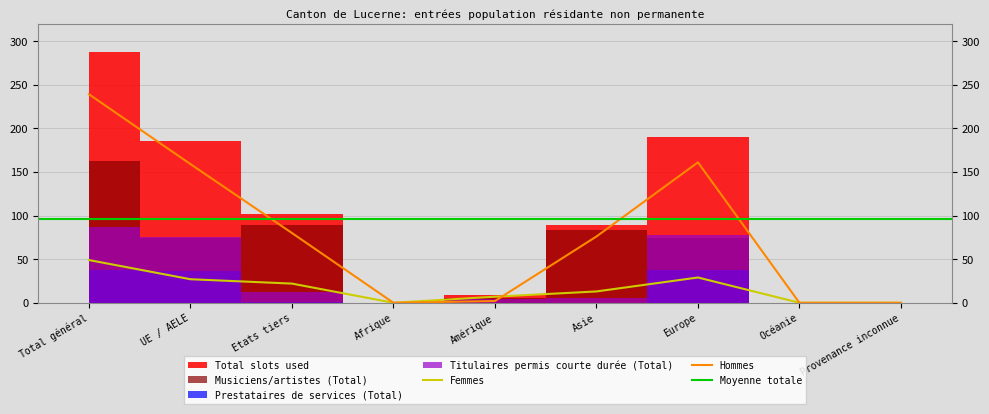

Reading left to right, list all the values displayed in this chart.

Total slots used: Total général=288	UE / AELE=186	Etats tiers=102	Afrique=0	Amérique=9	Asie=89	Europe=190	Océanie=0	Provenance inconnue=0
Titulaires permis courte durée (Total): Total général=87	UE / AELE=75	Etats tiers=12	Afrique=0	Amérique=4	Asie=5	Europe=78	Océanie=0	Provenance inconnue=0
Prestataires de services (Total): Total général=38	UE / AELE=37	Etats tiers=1	Afrique=0	Amérique=0	Asie=0	Europe=38	Océanie=0	Provenance inconnue=0
Musiciens/artistes (Total): Total général=163	UE / AELE=74	Etats tiers=89	Afrique=0	Amérique=5	Asie=84	Europe=74	Océanie=0	Provenance inconnue=0
Femmes: Total général=49	UE / AELE=27	Etats tiers=22	Afrique=0	Amérique=7	Asie=13	Europe=29	Océanie=0	Provenance inconnue=0
Hommes: Total général=239	UE / AELE=159	Etats tiers=80	Afrique=0	Amérique=2	Asie=76	Europe=161	Océanie=0	Provenance inconnue=0